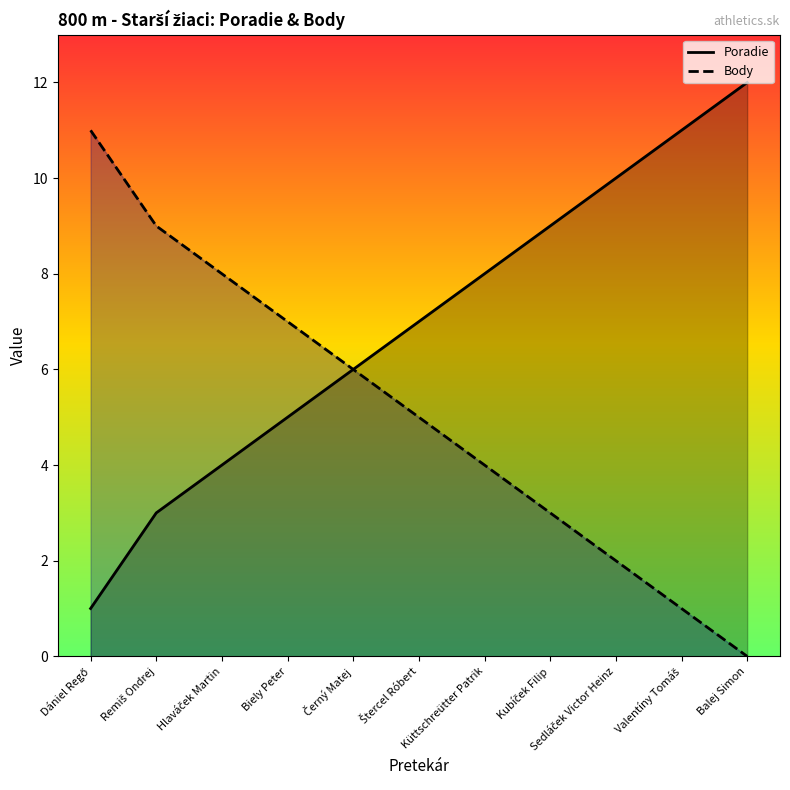

Is it true that Poradie equals 20 at Valentíny Tomáš?

False